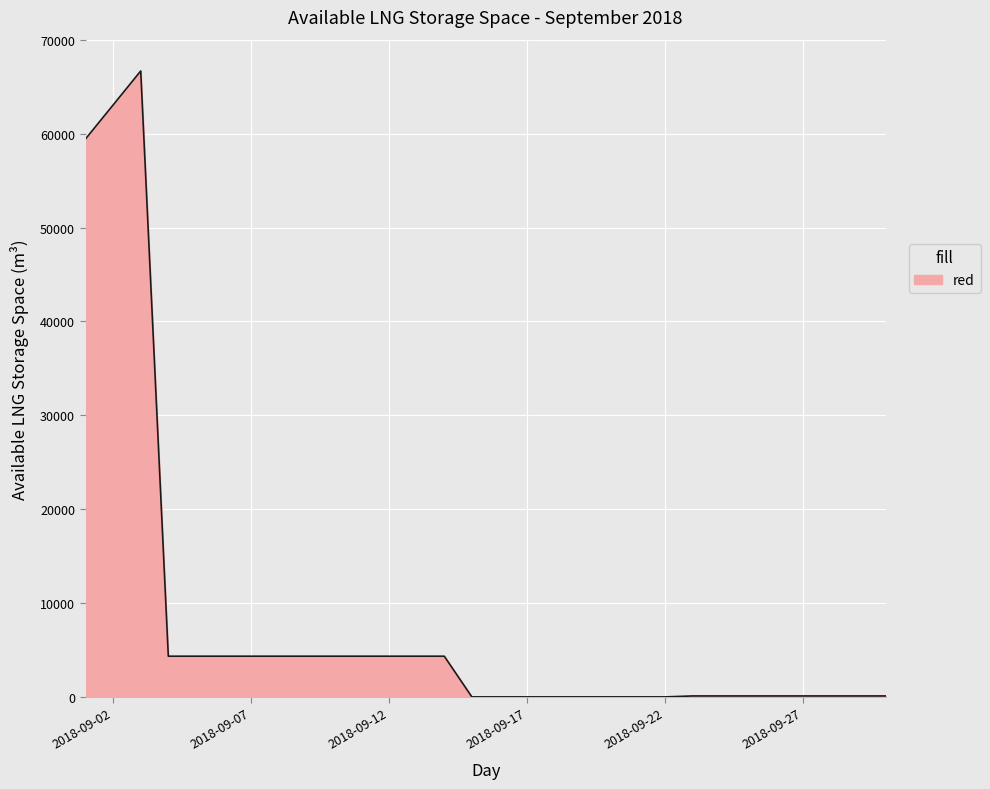

What is the maximum value shown in the chart?

66693